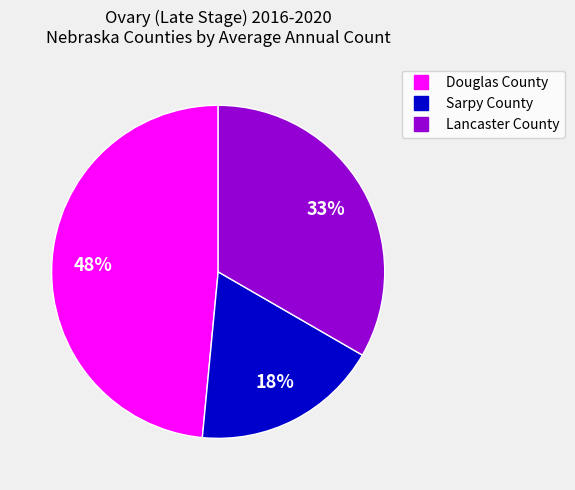

Between Douglas County and Sarpy County, which is larger?

Douglas County